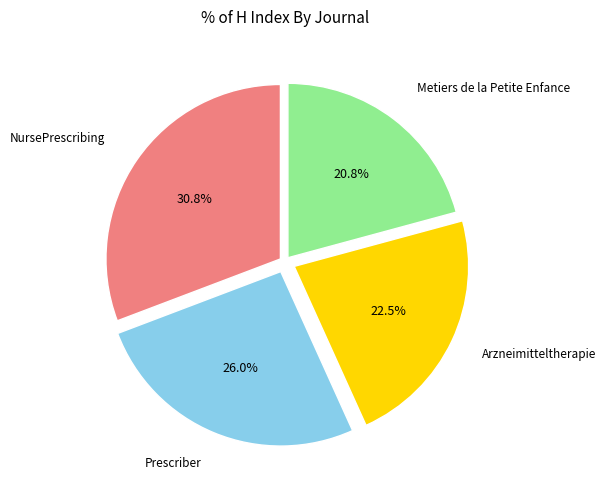

True or false: Metiers de la Petite Enfance accounts for 6% of the total.

False